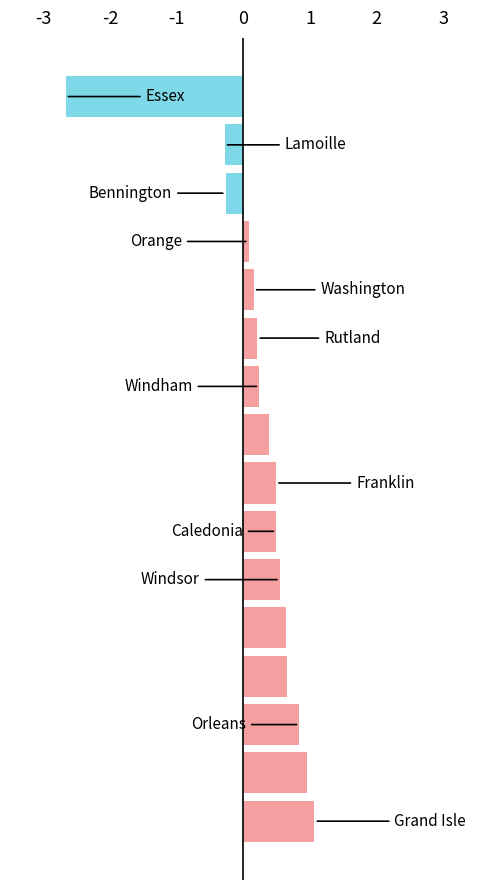

Does the chart contain any negative values?

Yes